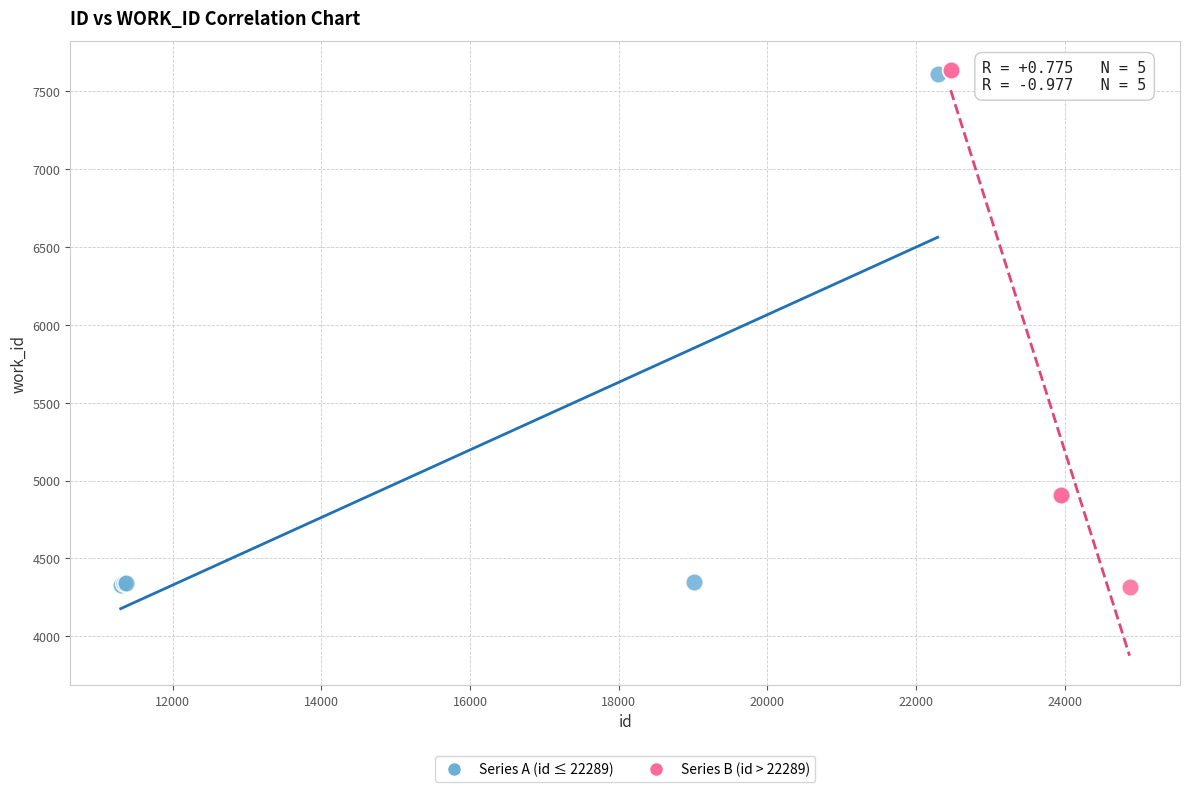

What are all the series names shown in the legend?

Series A (id ≤ 22289), Series B (id > 22289)